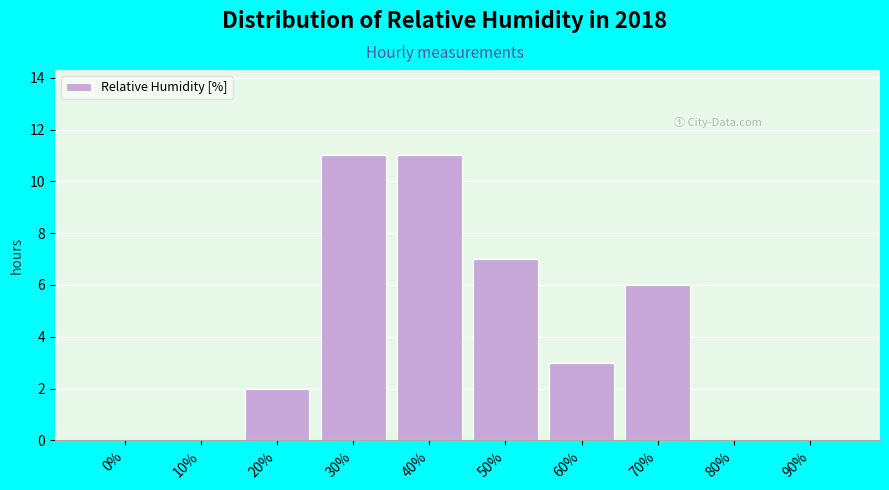

Reading right to left, list all the values displayed in this chart.

90%=0	80%=0	70%=6	60%=3	50%=7	40%=11	30%=11	20%=2	10%=0	0%=0